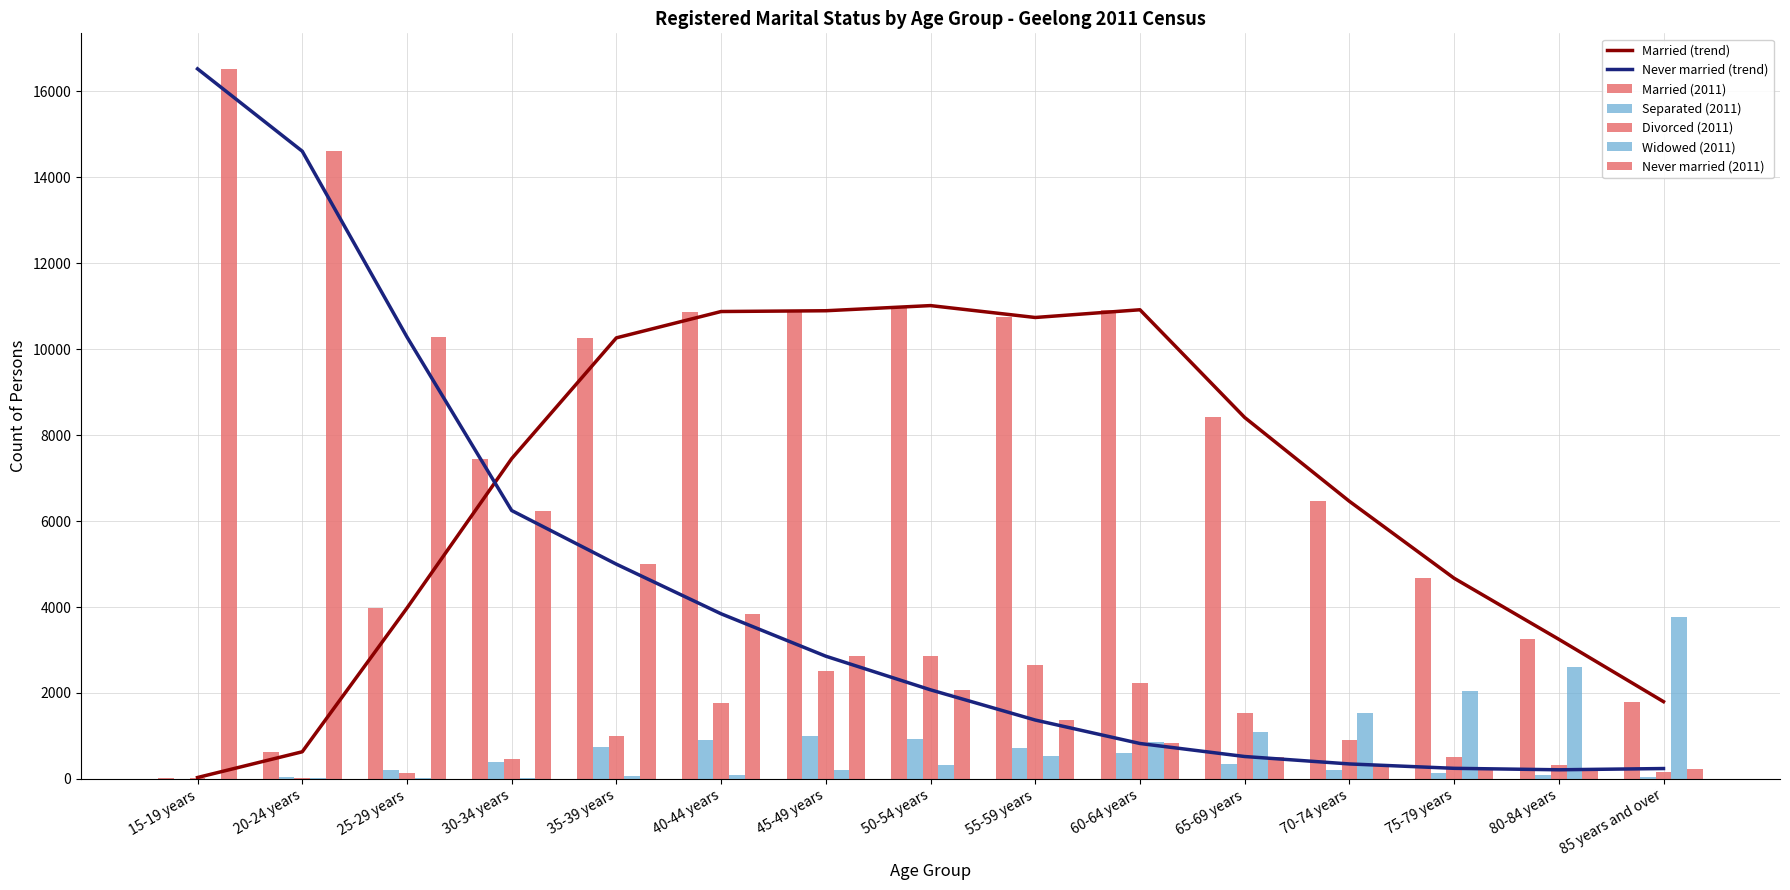

At which category is the sum across all series the highest?

40-44 years